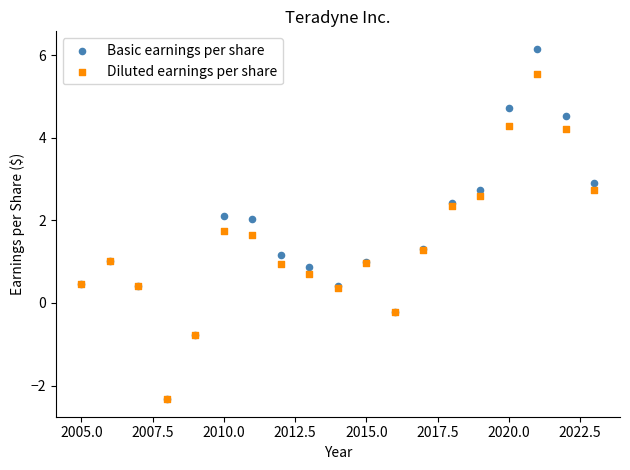

What are all the series names shown in the legend?

Basic earnings per share, Diluted earnings per share